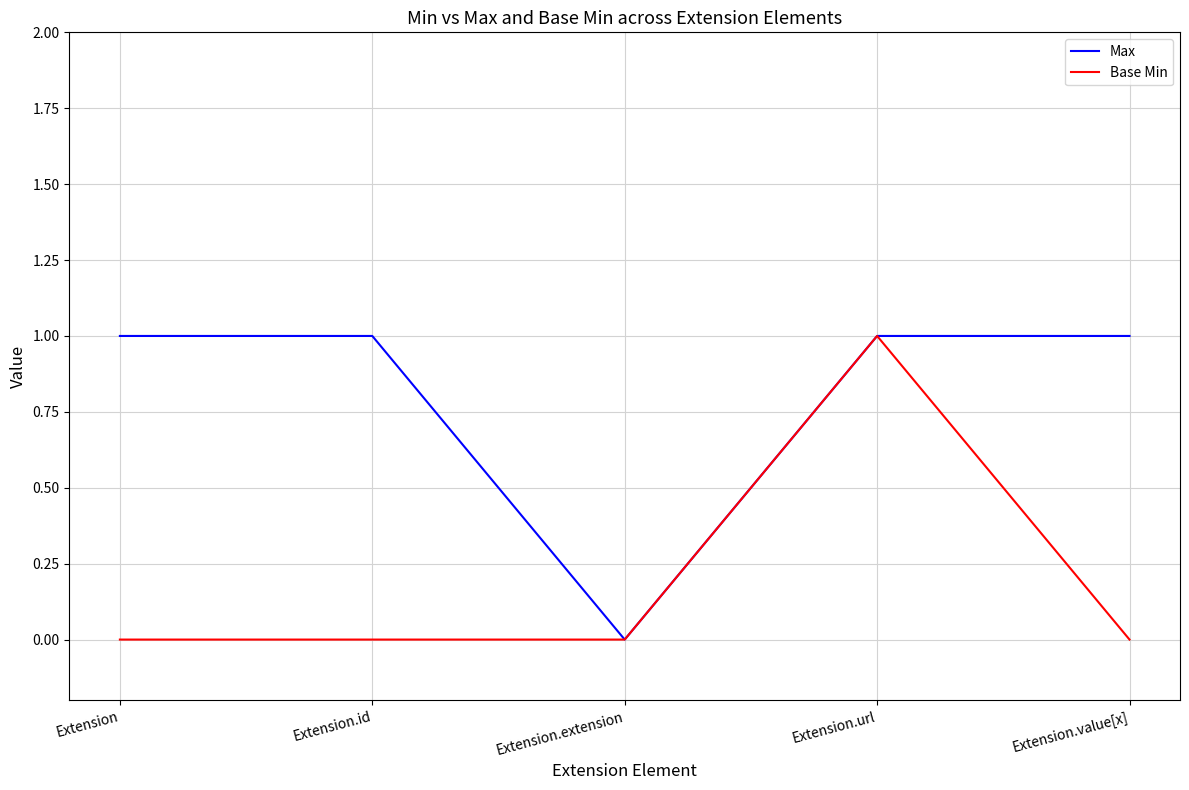

List the series in order of their overall mean, highest first.

Max, Base Min